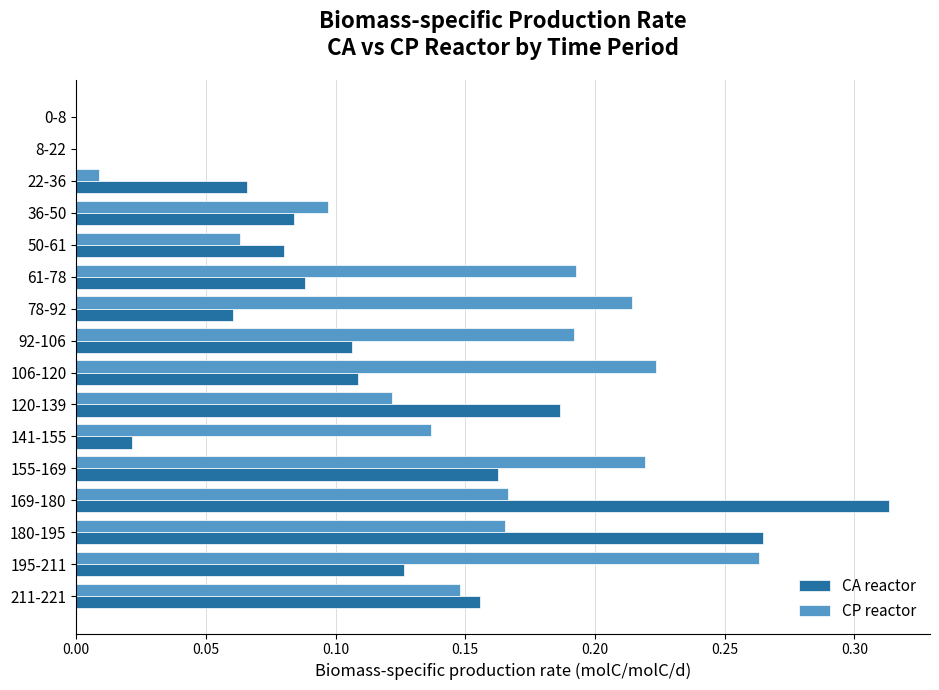

How many distinct data groups are displayed?

2